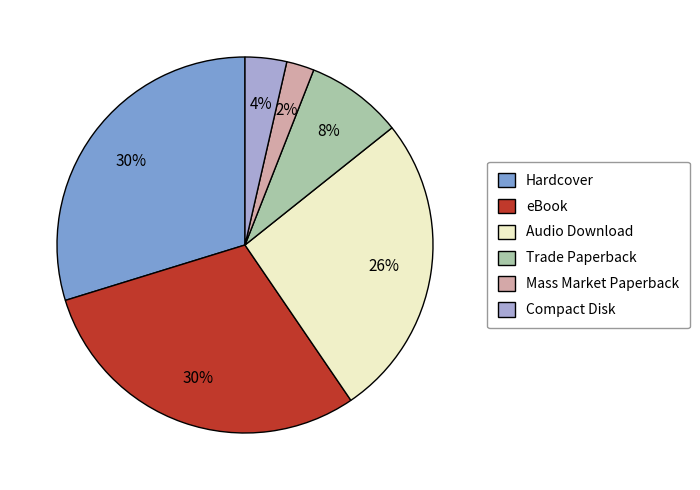

Does any single category account for the majority?

No